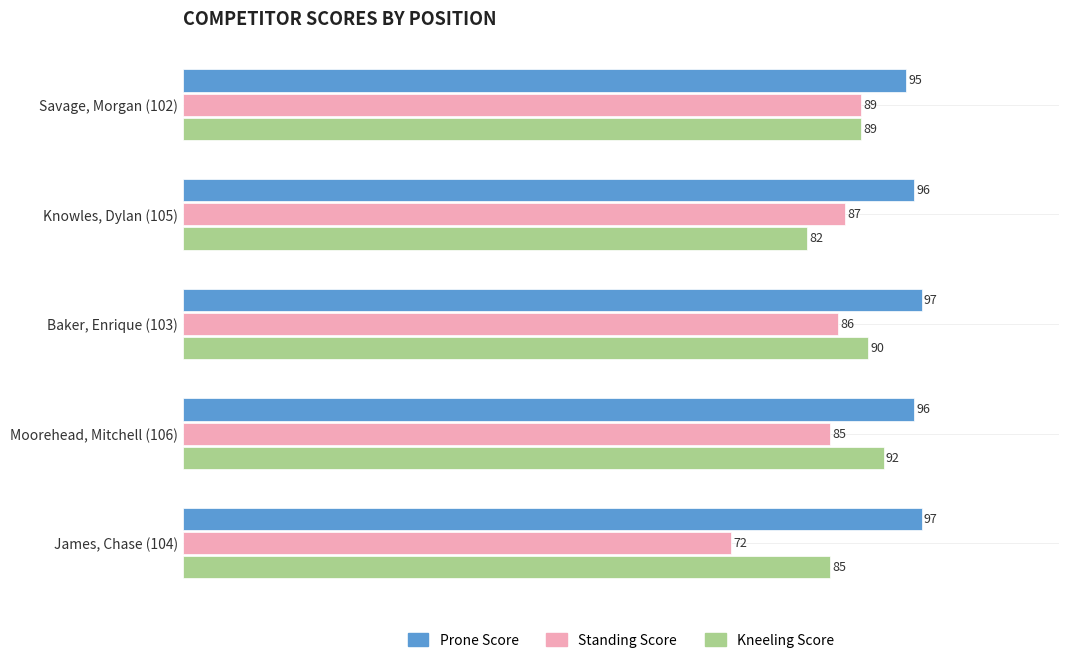

Which series has the largest range (max minus min)?

Standing Score